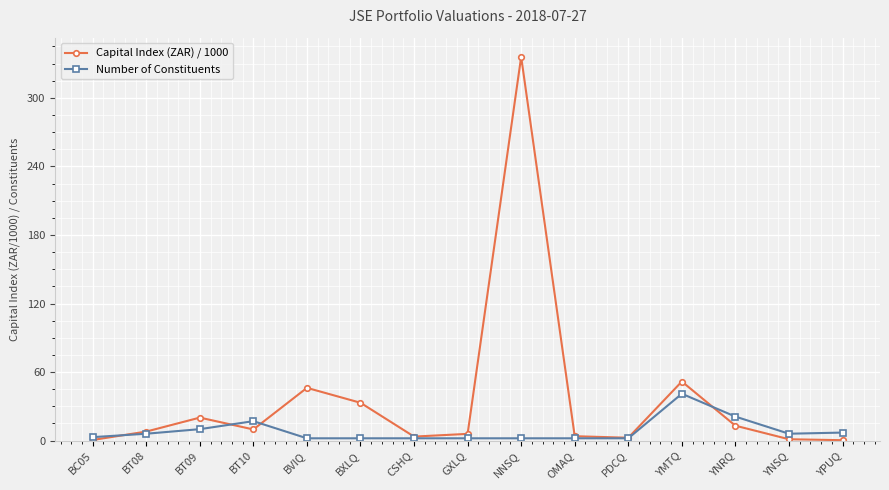

Count the number of data series in this chart.

2